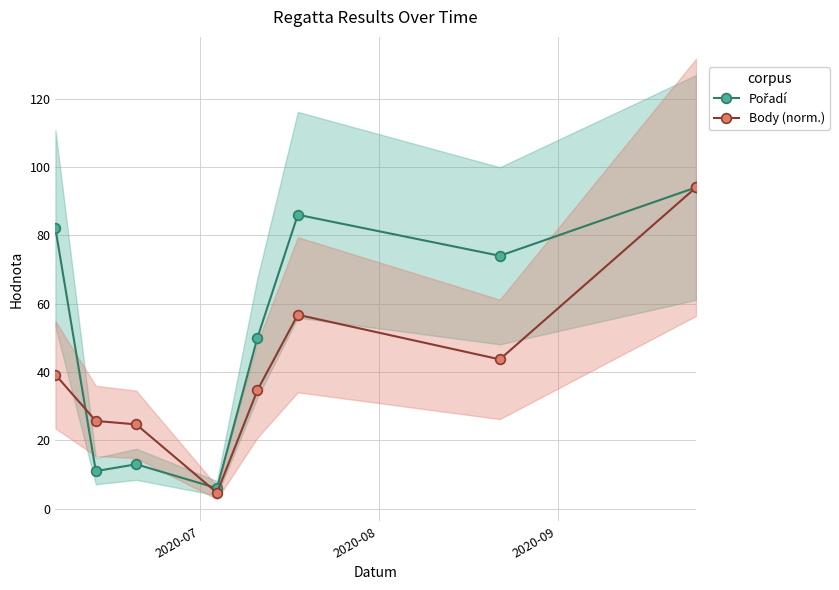

What is the value of the Body (norm.) point at the 2nd from the left?

25.7